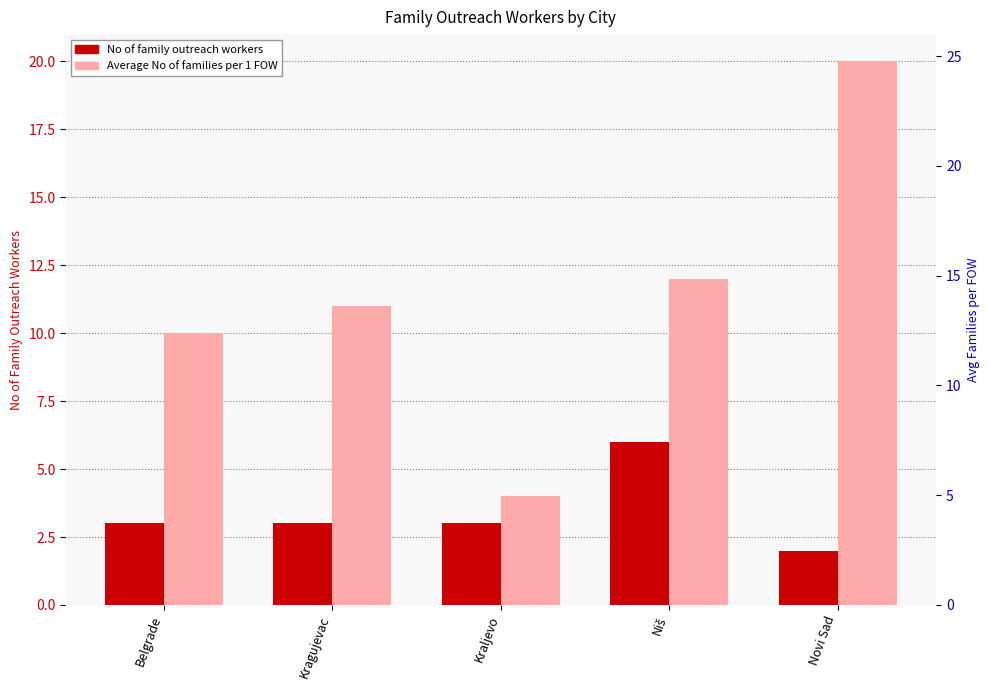

How many bars are there in total?

10